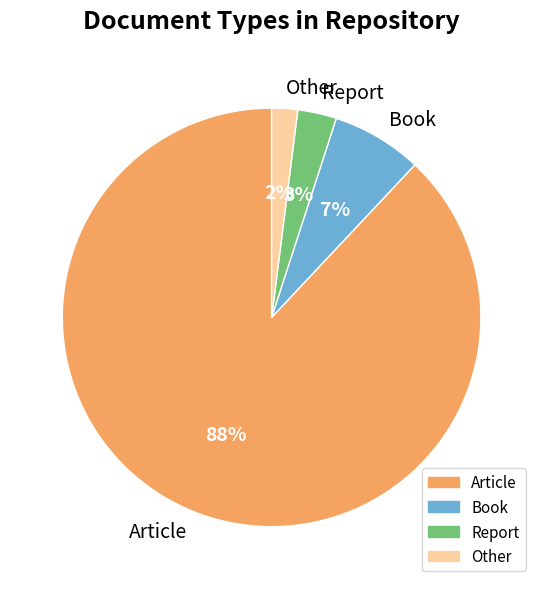

To the nearest percent, what is the average slice percentage?

25%